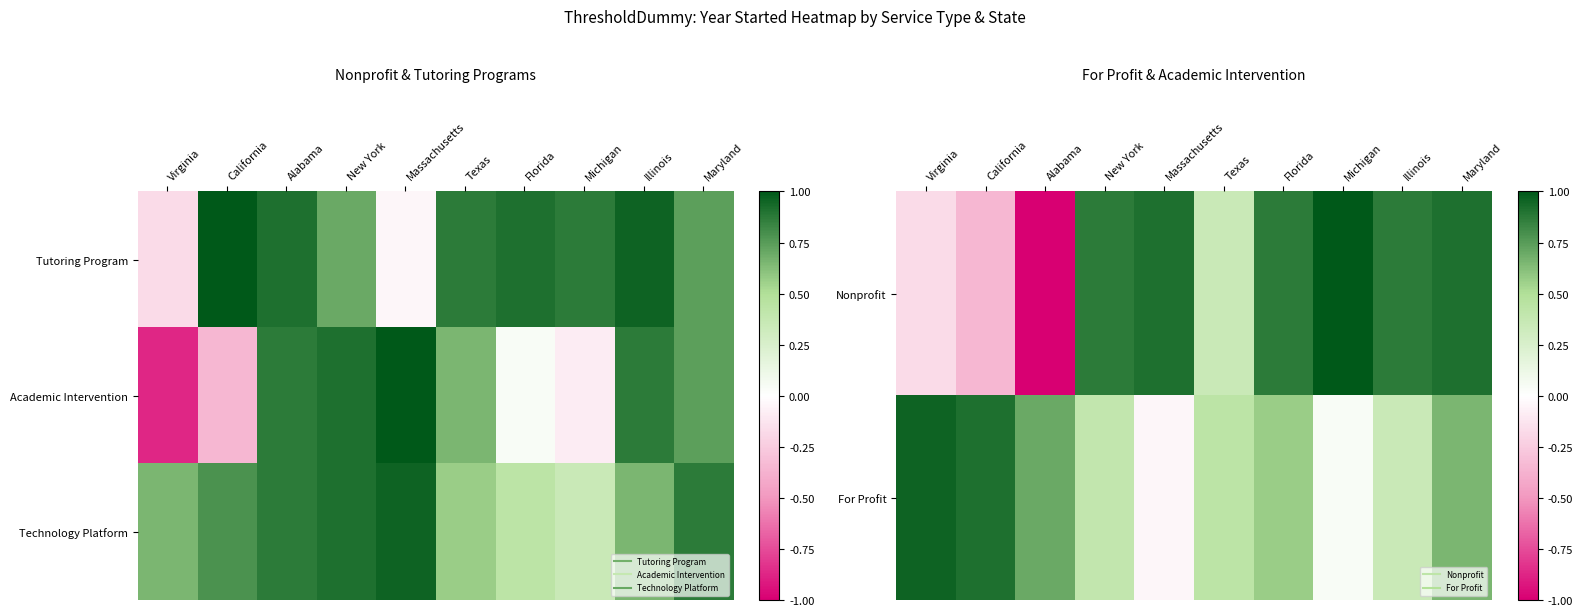

Count the number of categories in the chart.

10